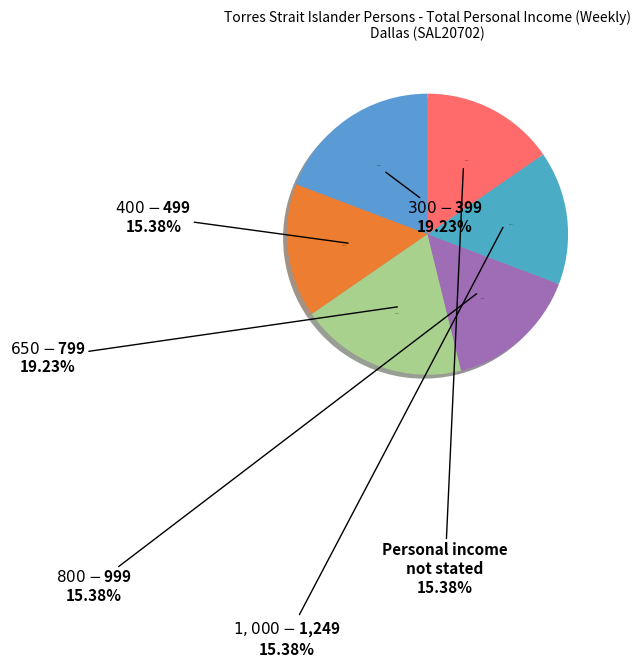

To the nearest percent, what is the average slice percentage?

17%